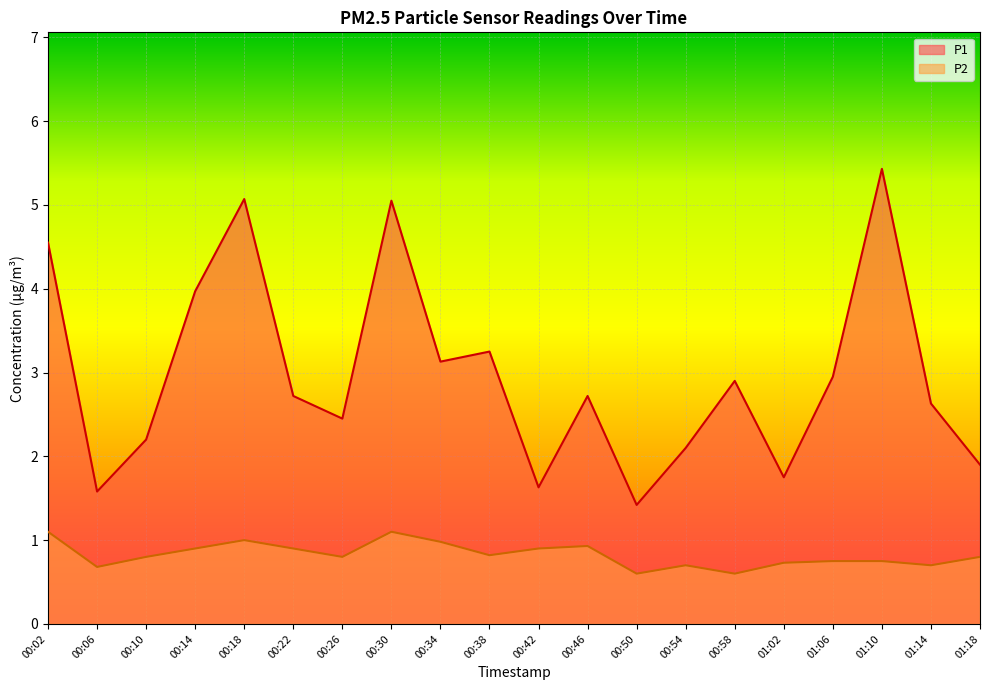

Between 00:18 and 01:02, which series saw the biggest shift?

P1